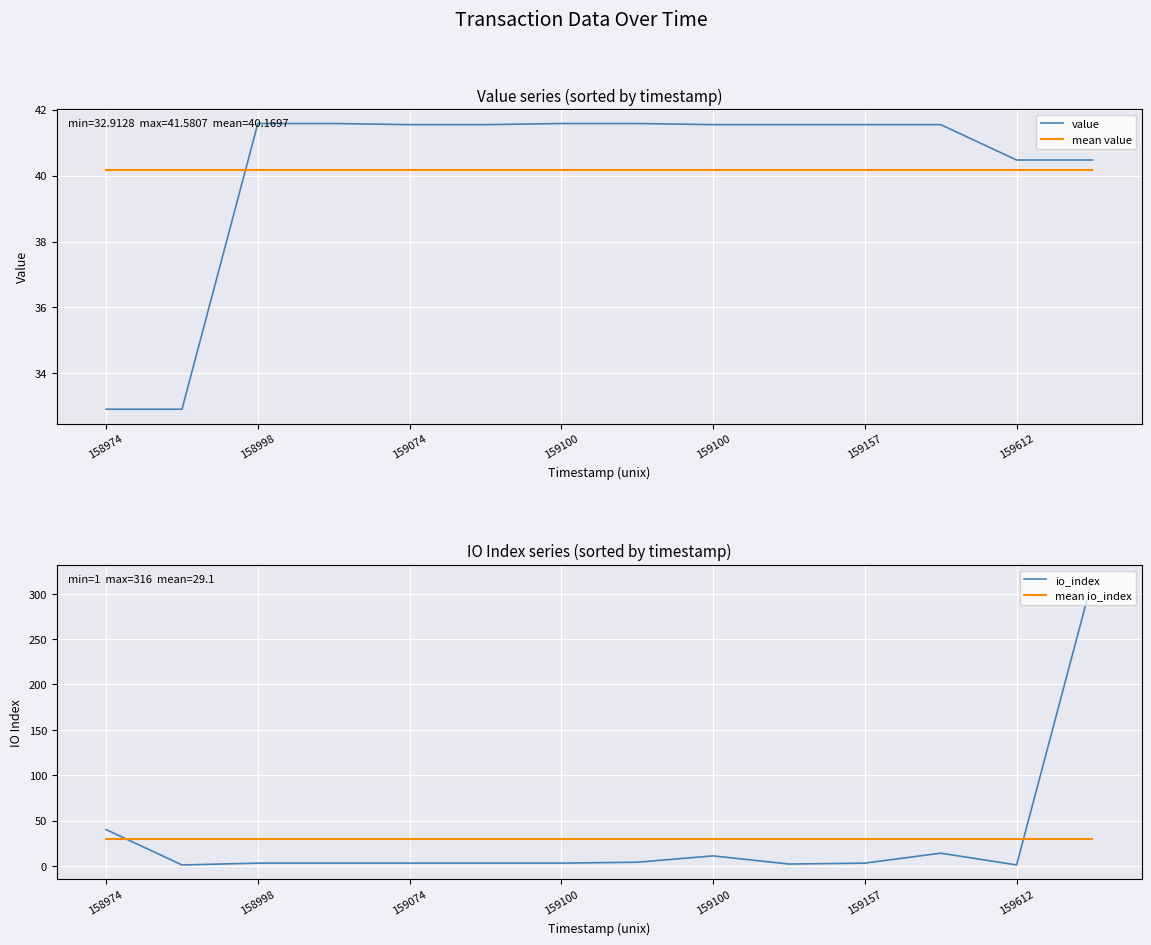

Is the value of io_index at 159157 greater than the value of value at 158974?

No